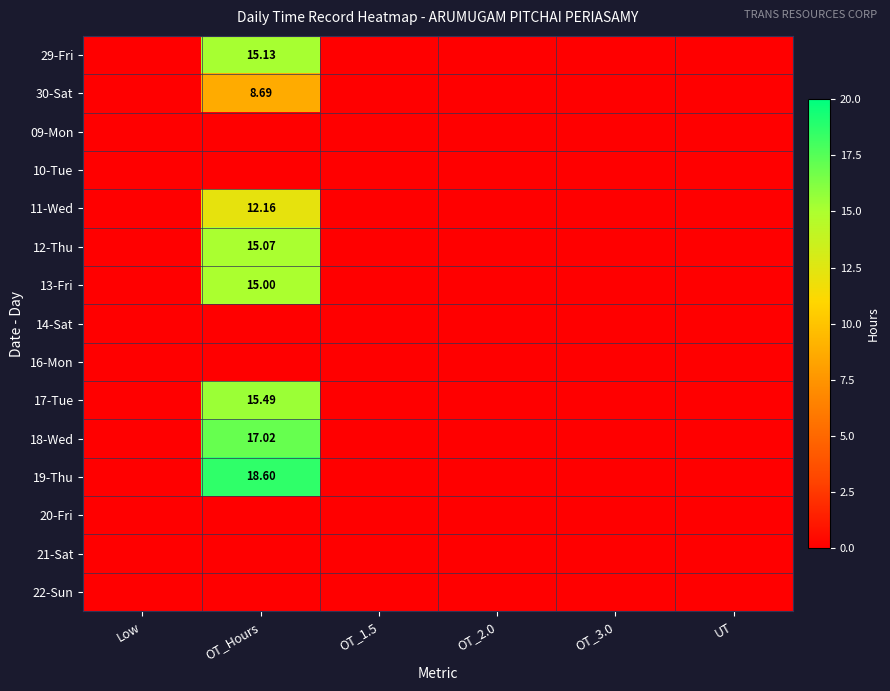

Which series has the largest total across all categories?

19-Thu